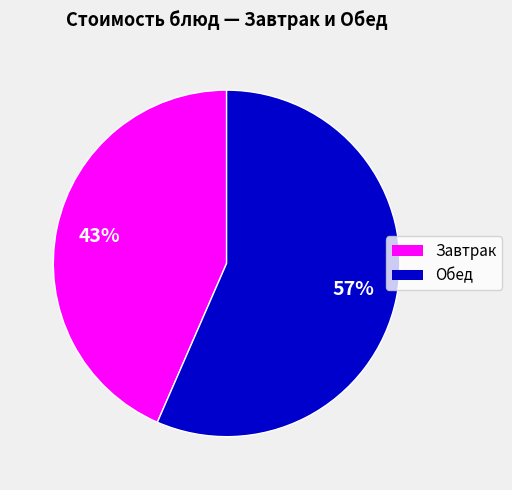

How many segments does this pie chart have?

2